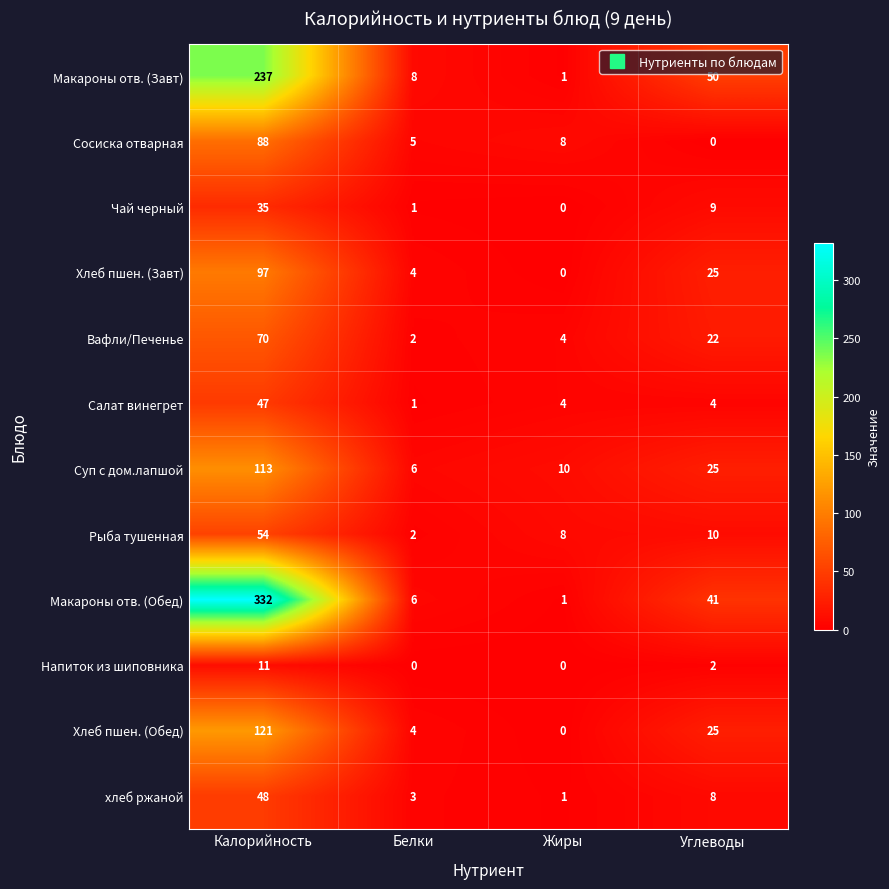

What is the difference between the maximum and minimum values in the Сосиска отварная series?

88